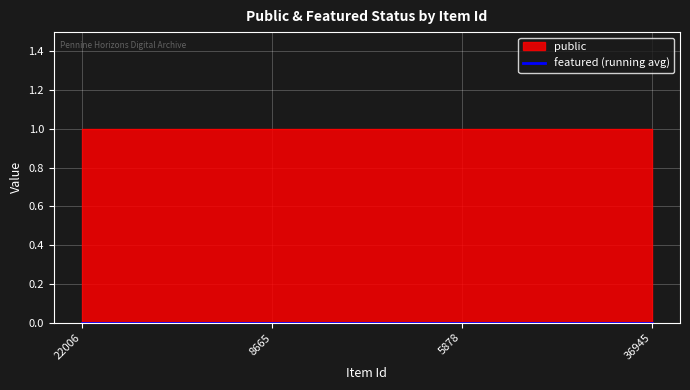

What is the approximate value of public at 22006?

1